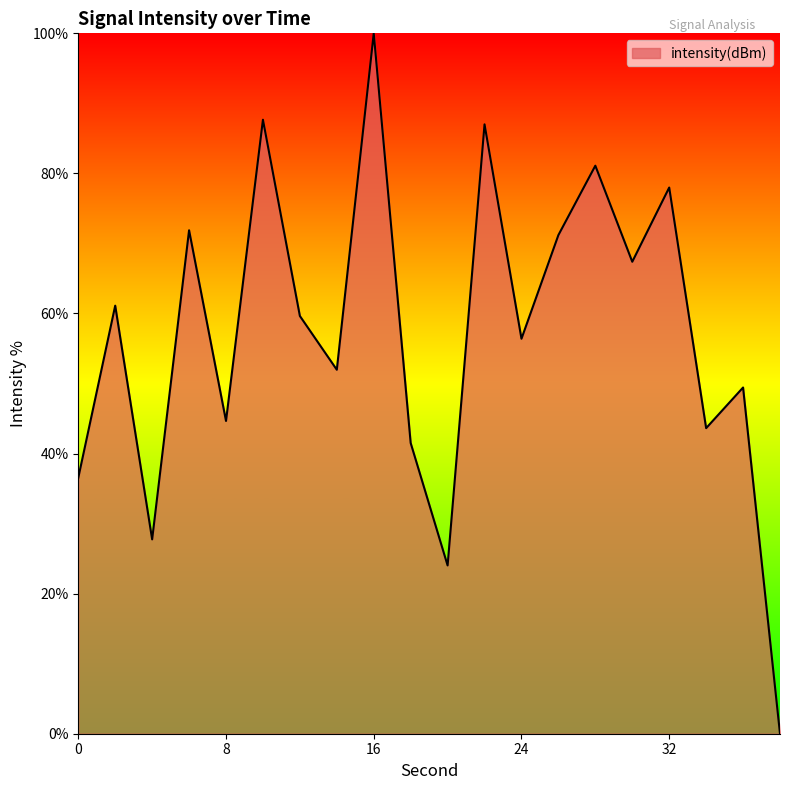

What is the difference between the maximum and minimum values?

100.0